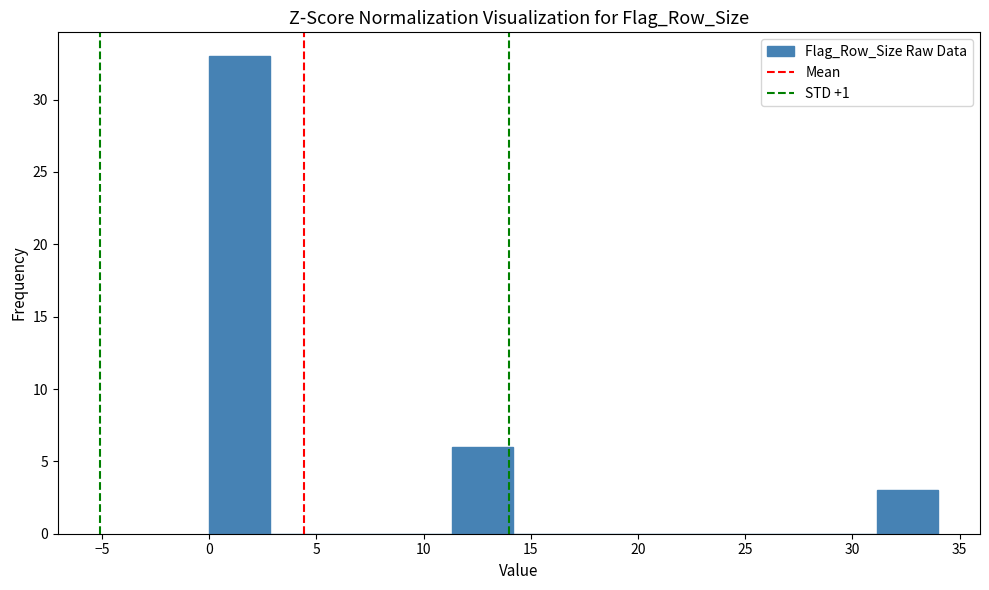

How tall is the bar that spans 0.0 to 3.0 on the x-axis? Neither the bar edges nor the heights are printed on the chart, so give them approximately, as read against the axes.

33